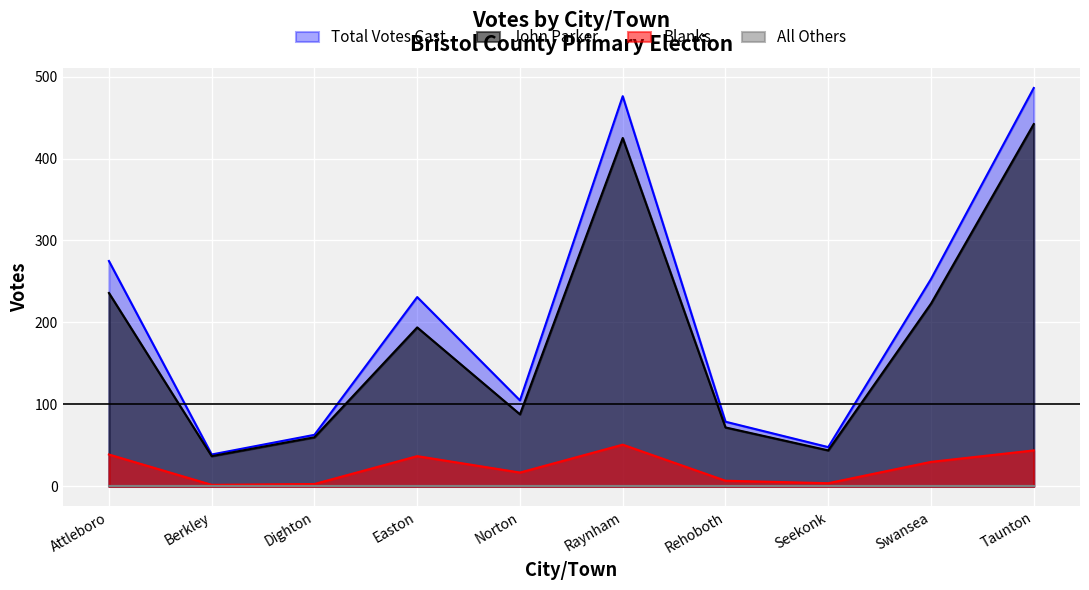

At which label does Blanks first exceed 30?

Attleboro